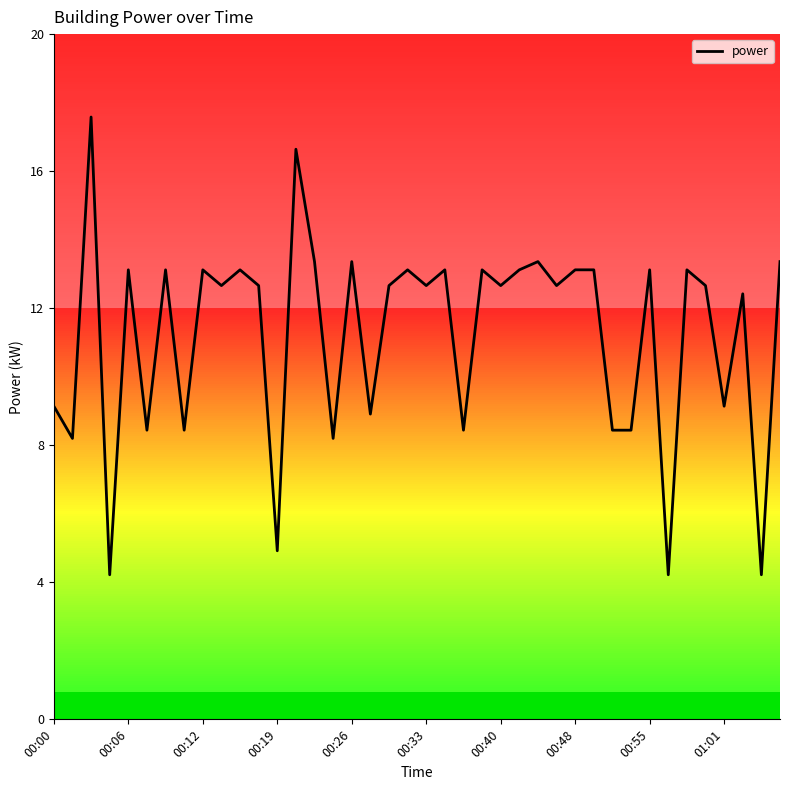

What is the difference between the maximum and minimum values?

13.4